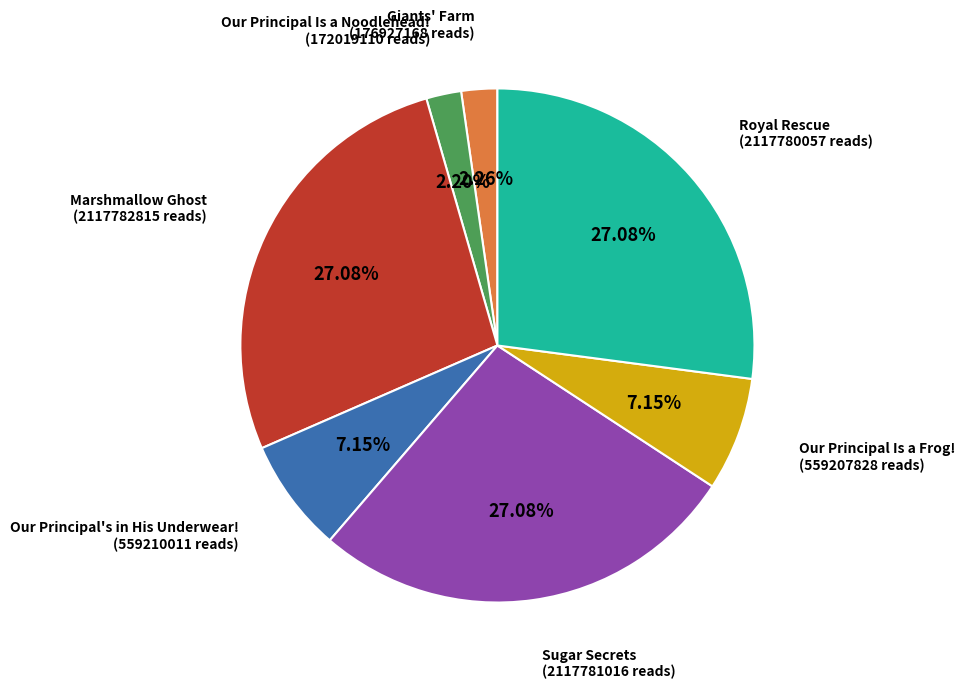

Is there any slice that represents more than half of the pie?

No